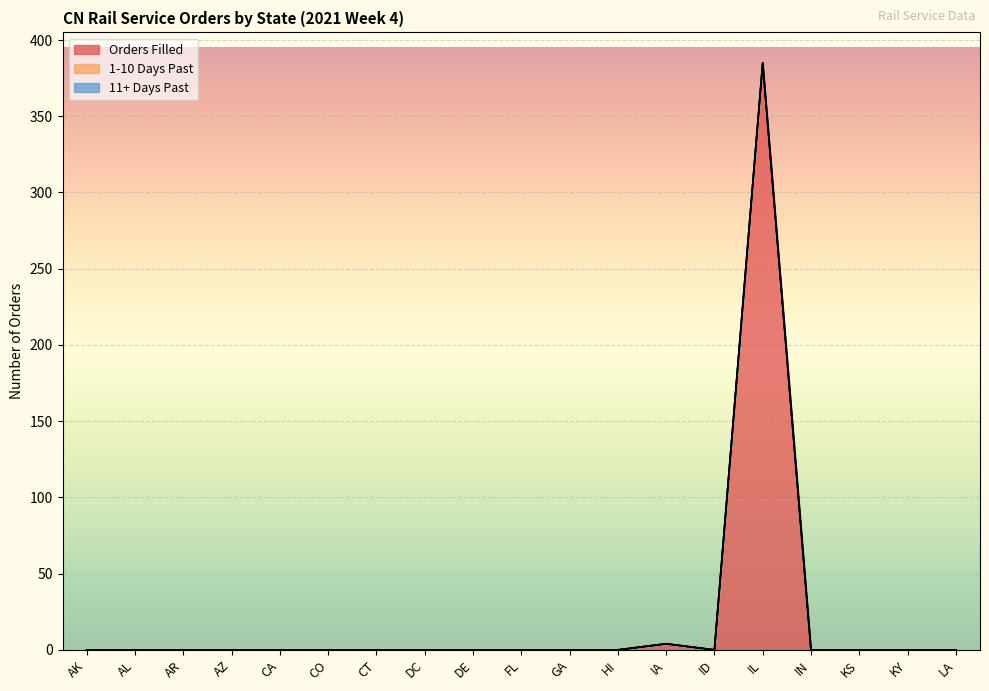

What is the label of the 8th point from the left?

DC